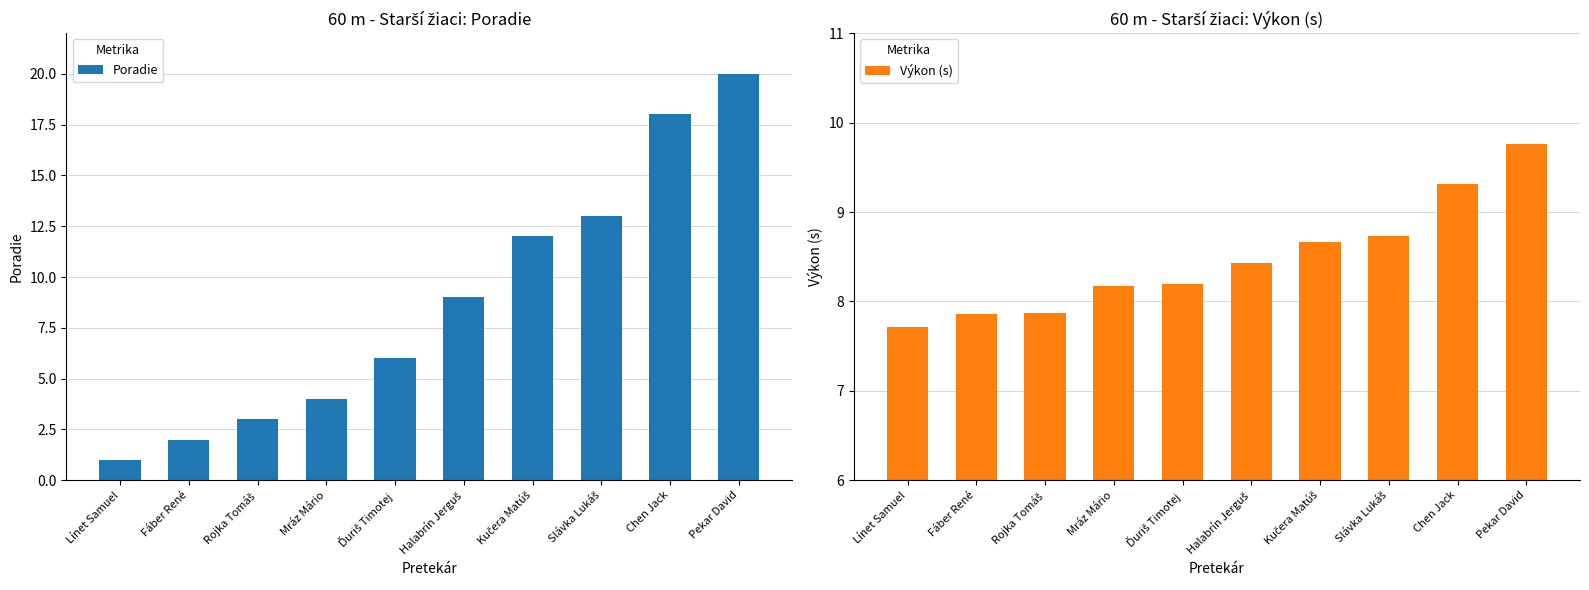

What is the average value of the Poradie series?

9